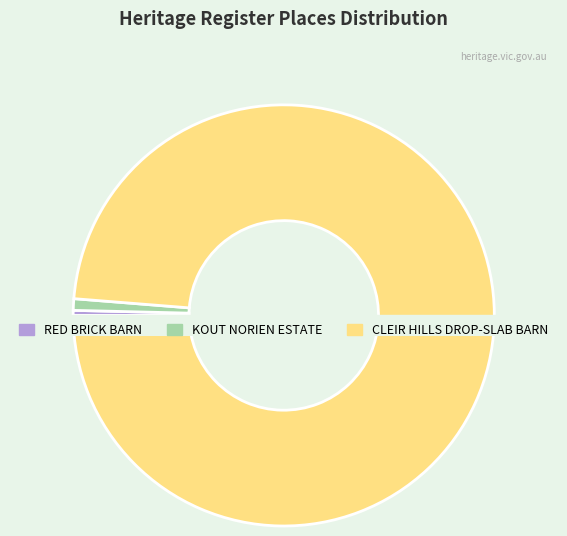

How many slices are in this pie chart?

3